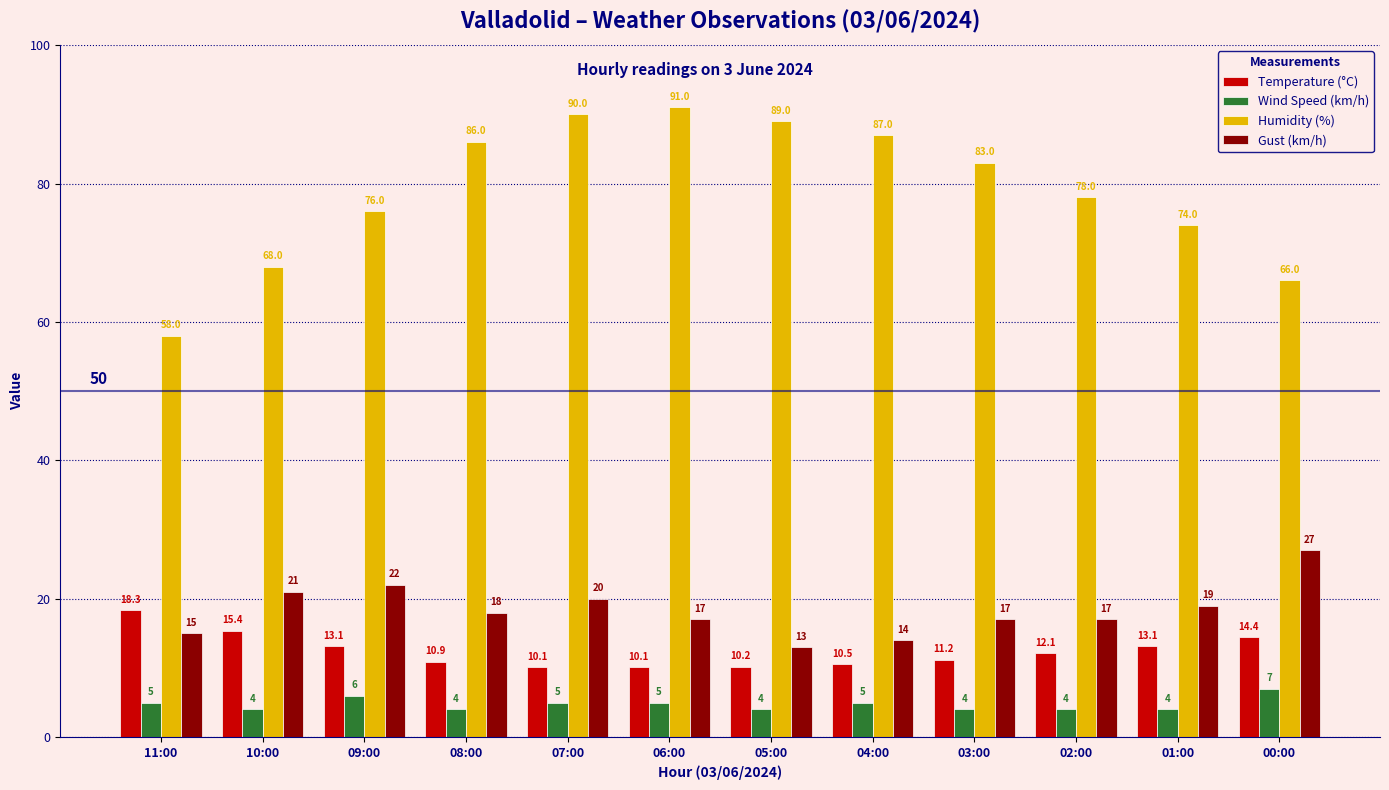

At how many categories does at least one series exceed 12?

12